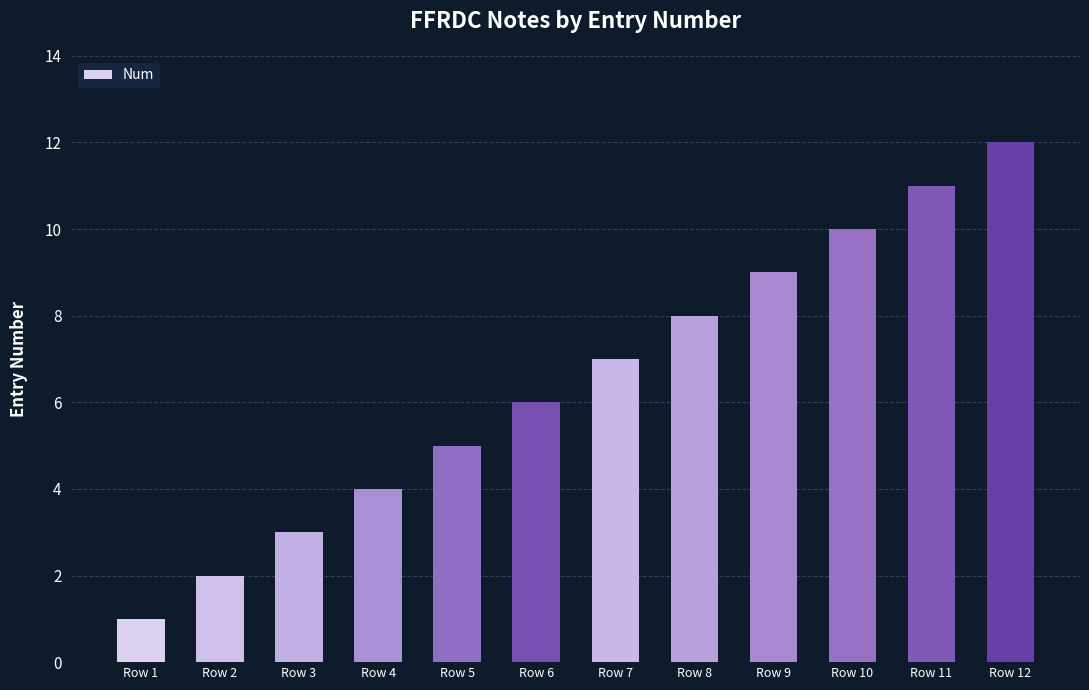

What is the ratio of the value at Row 10 to the value at Row 7?

1.4